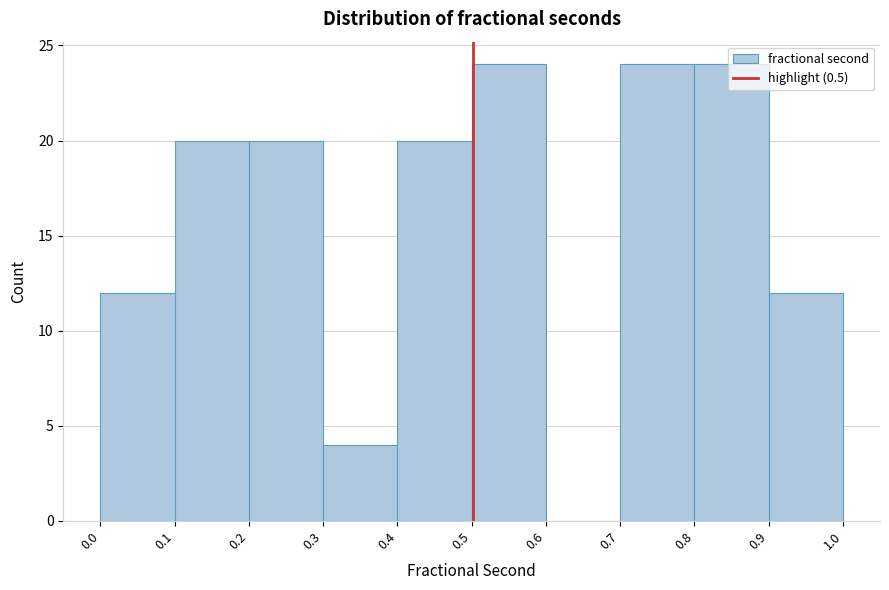

Reading left to right, list every bar in this chart as the range it spans on the x-axis followed by its height. The values are not printed on the chart, so give them approximately, as read against the axis.

0.0 to 0.1: 12
0.1 to 0.2: 20
0.2 to 0.3: 20
0.3 to 0.4: 4
0.4 to 0.5: 20
0.5 to 0.6: 24
0.6 to 0.7: 0
0.7 to 0.8: 24
0.8 to 0.9: 24
0.9 to 1.0: 12